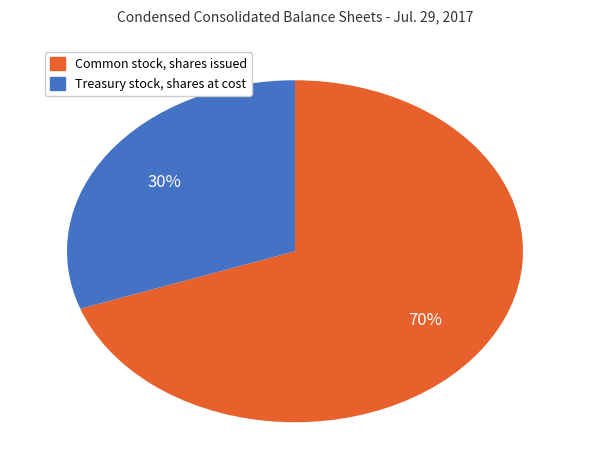

Is there any slice that represents more than half of the pie?

Yes